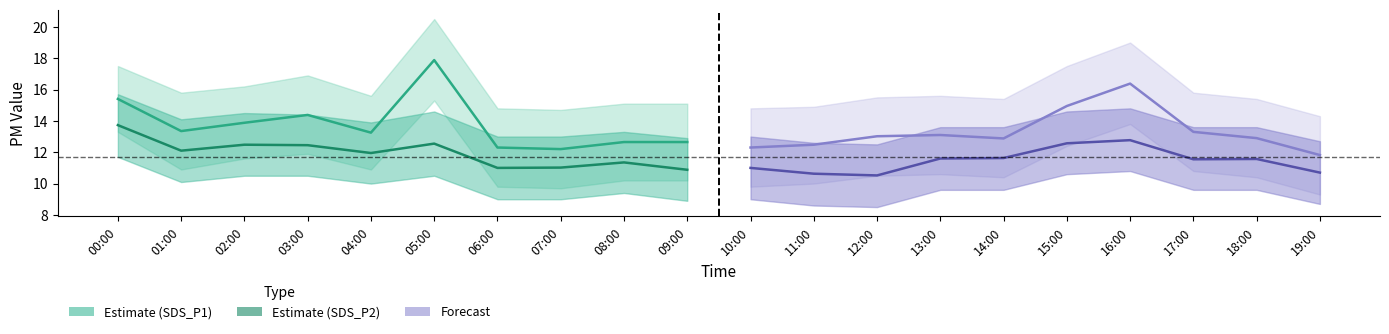

Reading left to right, transcribe all the data shown in this chart.

SDS_P1 Estimate: 15.4	13.3	13.9	14.4	13.2	17.9	12.3	12.2	12.7	12.7
SDS_P2 Estimate: 13.7	12.1	12.5	12.4	11.9	12.6	11.0	11.0	11.3	10.9
SDS_P1 Forecast: 12.3	12.5	13.0	13.1	12.9	14.9	16.4	13.3	12.9	11.8
SDS_P2 Forecast: 11.0	10.6	10.5	11.6	11.6	12.6	12.8	11.6	11.6	10.7